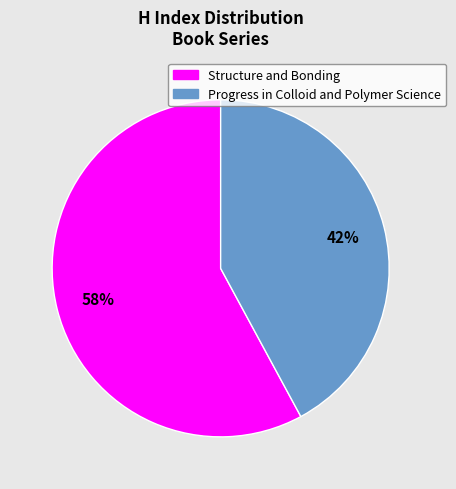

Rank the categories by value from highest to lowest.

Structure and Bonding, Progress in Colloid and Polymer Science